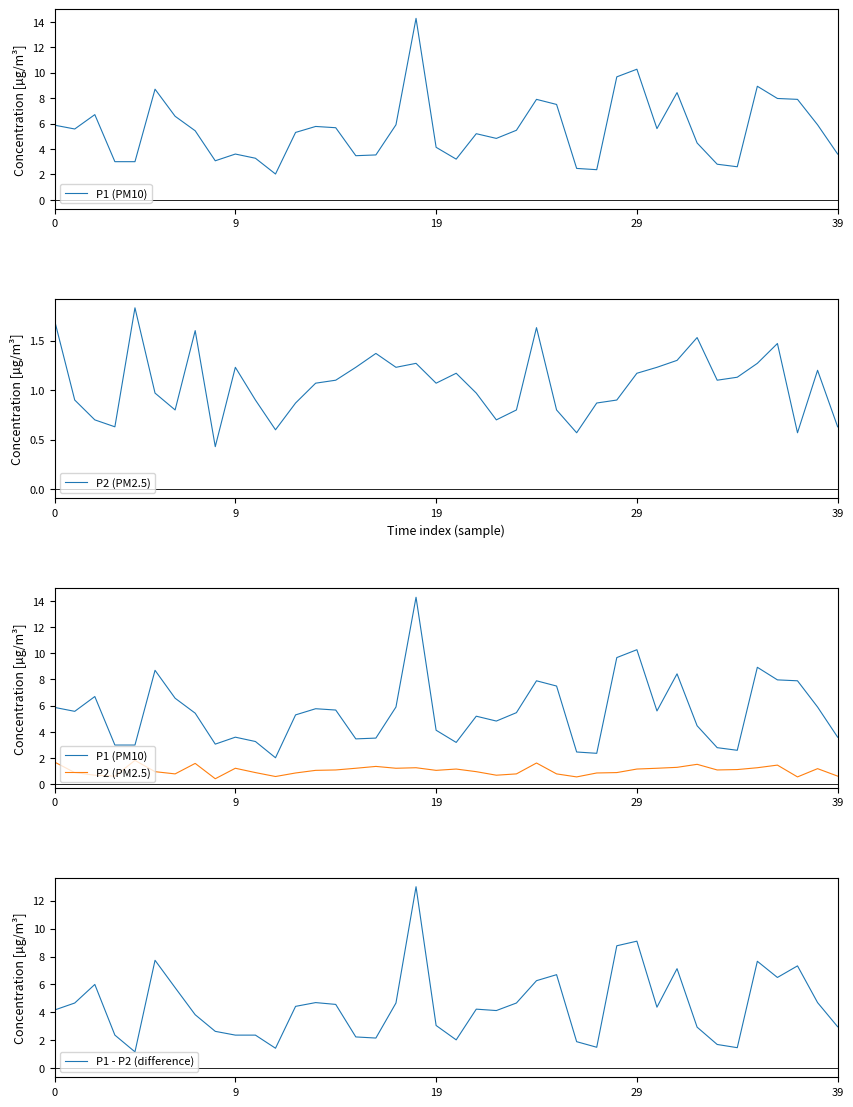

Reading left to right, what are all the values shown in this chart?

P1 (PM10): 5.9	5.6	6.7	3.0	3.0	8.7	6.6	5.4	3.1	3.6	3.3	2.0	5.3	5.8	5.7	3.5	3.5	5.9	14.3	4.1	3.2	5.2	4.8	5.5	7.9	7.5	2.5	2.4	9.7	10.3	5.6	8.4	4.5	2.8	2.6	8.9	8.0	7.9	5.9	3.6
P2 (PM2.5): 1.7	0.9	0.7	0.6	1.8	1.0	0.8	1.6	0.4	1.2	0.9	0.6	0.9	1.1	1.1	1.2	1.4	1.2	1.3	1.1	1.2	1.0	0.7	0.8	1.6	0.8	0.6	0.9	0.9	1.2	1.2	1.3	1.5	1.1	1.1	1.3	1.5	0.6	1.2	0.6
P1 - P2 (difference): 4.2	4.7	6.0	2.4	1.2	7.7	5.8	3.8	2.6	2.4	2.4	1.4	4.4	4.7	4.6	2.2	2.2	4.7	13.0	3.1	2.0	4.2	4.1	4.7	6.3	6.7	1.9	1.5	8.8	9.1	4.4	7.1	2.9	1.7	1.5	7.7	6.5	7.3	4.7	3.0